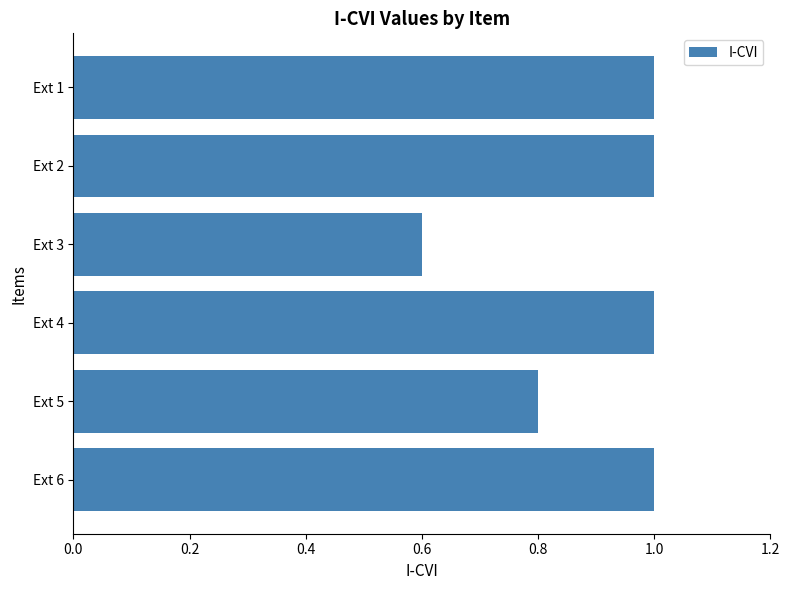

What is the value of the 3rd bar from the top?

0.6